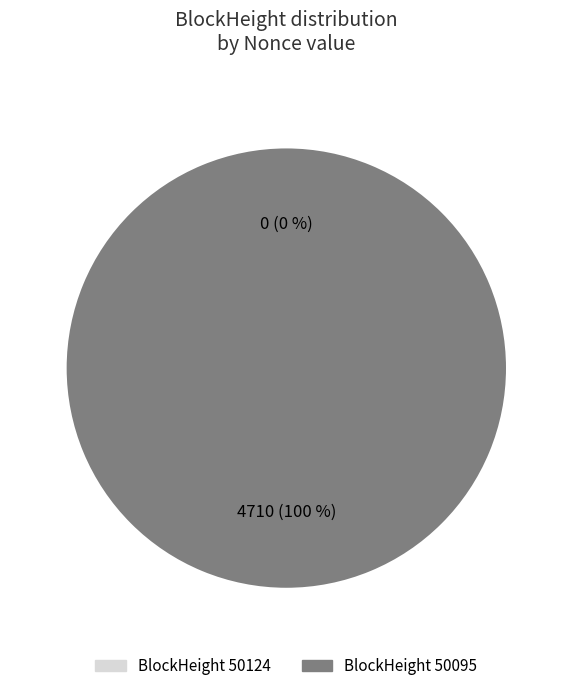

How many segments does this pie chart have?

2